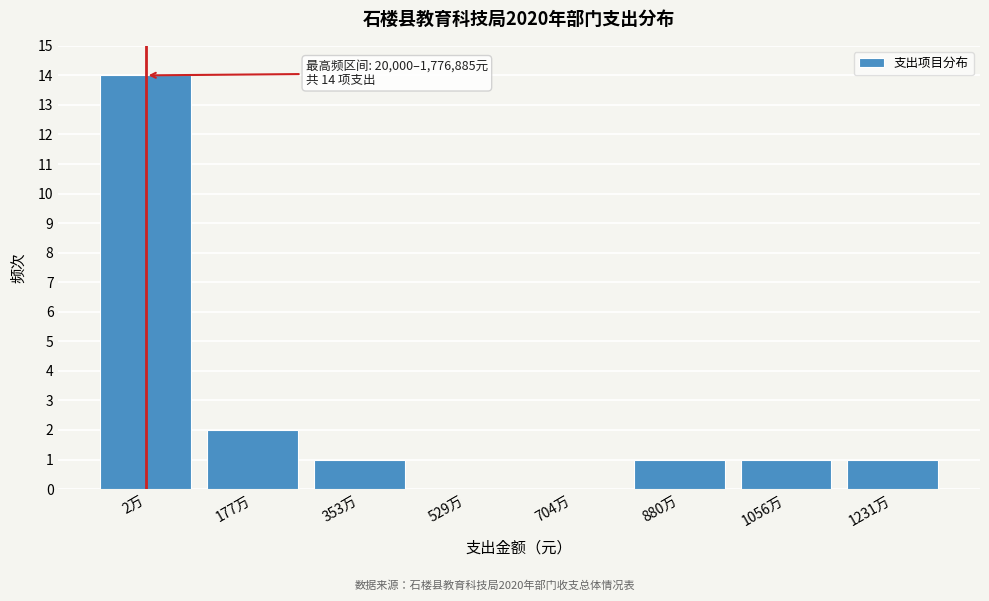

Reading left to right, extract all data points from this chart.

2万=14	177万=2	353万=1	529万=0	704万=0	880万=1	1056万=1	1231万=1